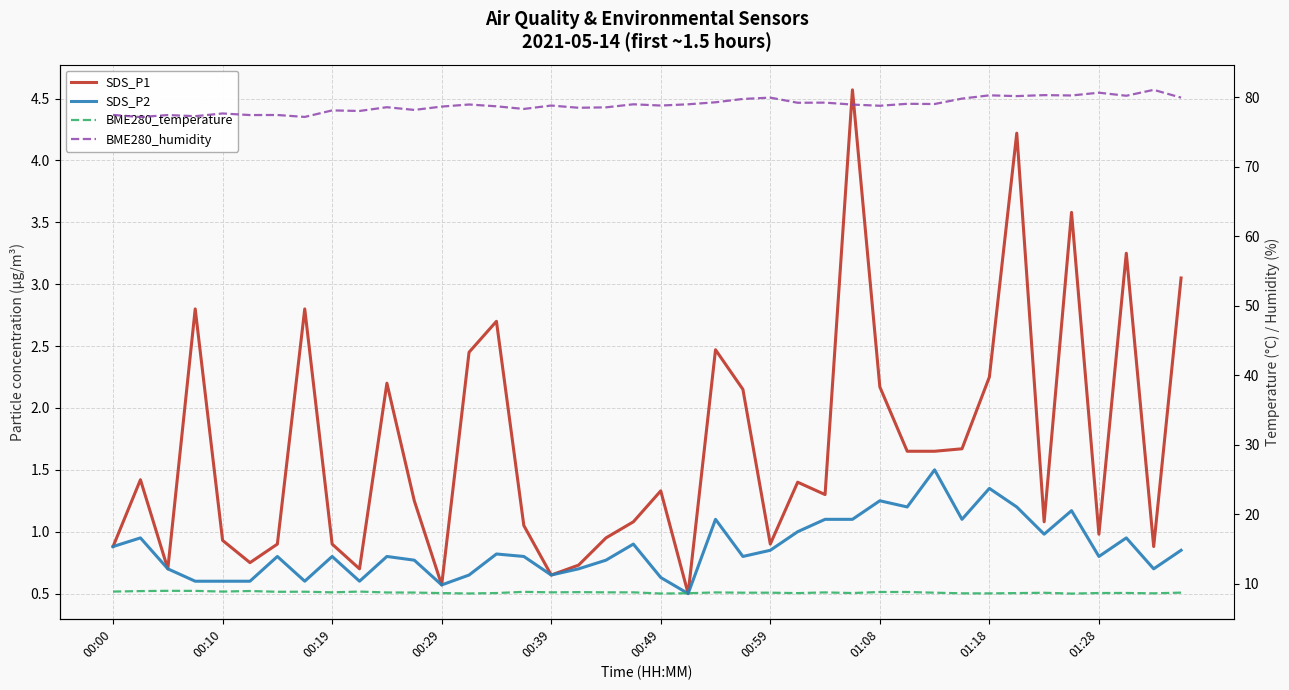

In SDS_P2, how many points are lower than both neighbors (excluding endpoints)?

11